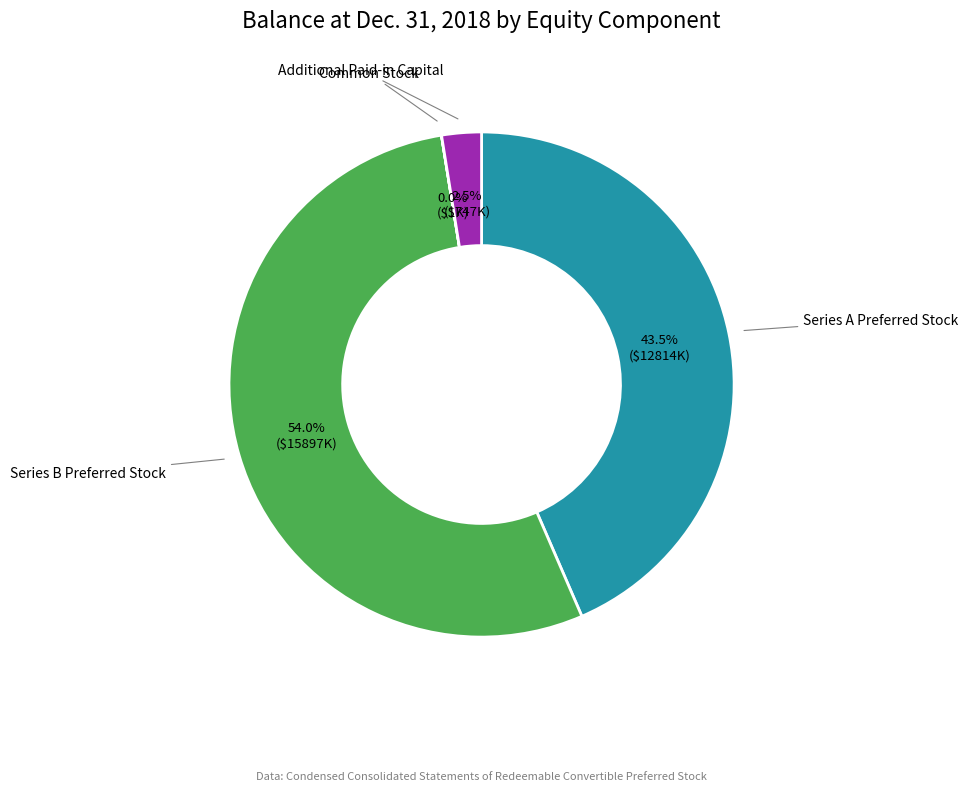

Is there any slice that represents more than half of the pie?

Yes